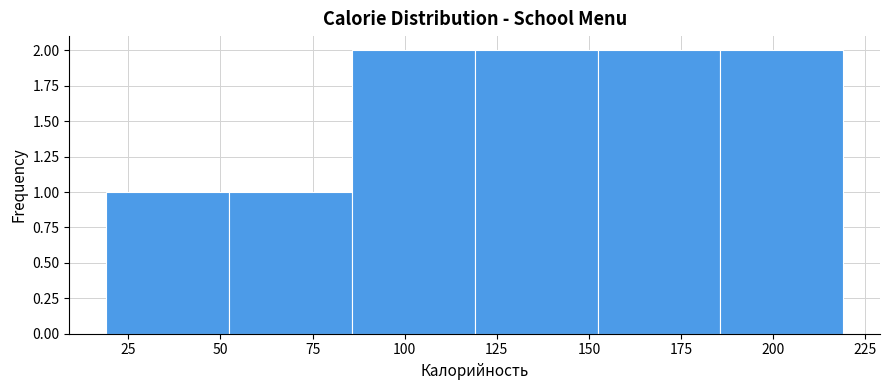

Reading left to right, list every bar in this chart as the range it spans on the x-axis followed by its height. Neither the bar edges nor the heights are printed on the chart, so give them approximately, as read against the axes.

20 to 50: 1
50 to 85: 1
85 to 120: 2
120 to 150: 2
150 to 185: 2
185 to 220: 2